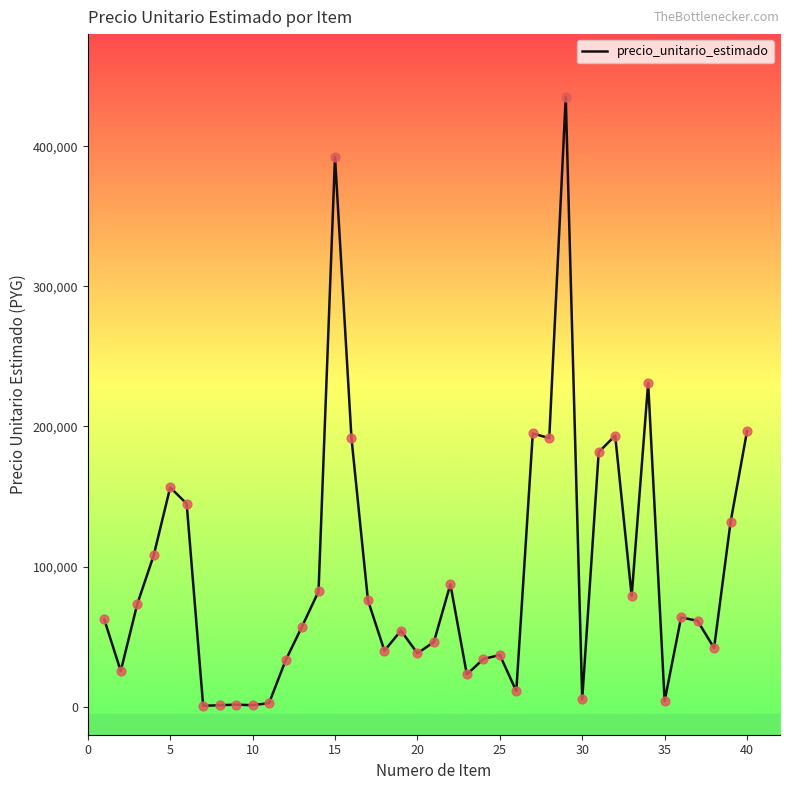

What is the difference between the maximum and minimum values?

434539